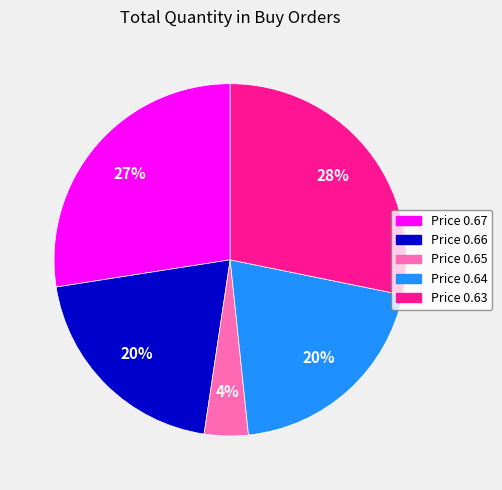

Does any single category account for the majority?

No